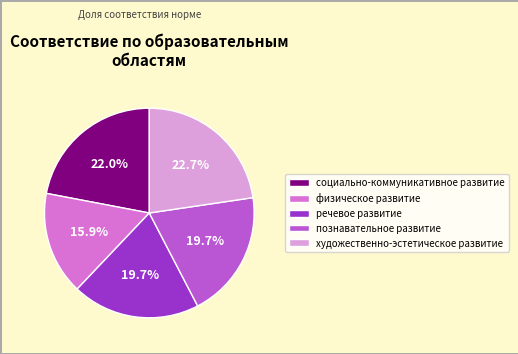

Which category has the smallest portion of the pie?

физическое развитие